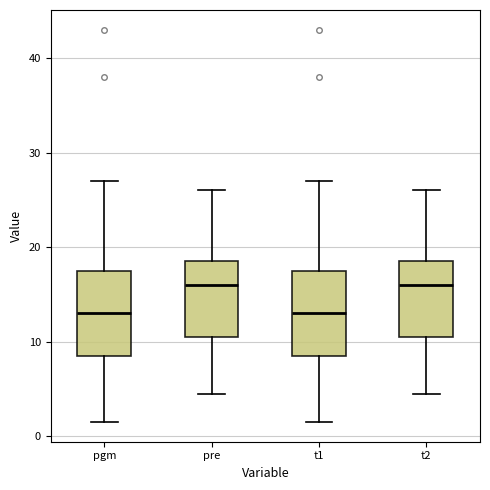

Reading left to right, read every box against the y-axis: the position of its median line, the range the box covers, and the ends of its whiskers. The values are not printed on the chart, so give them approximately, as read against the axis.

pgm: median 13, box 9 to 18, whiskers 2 to 27
pre: median 16, box 11 to 19, whiskers 5 to 26
t1: median 13, box 9 to 18, whiskers 2 to 27
t2: median 16, box 11 to 19, whiskers 5 to 26